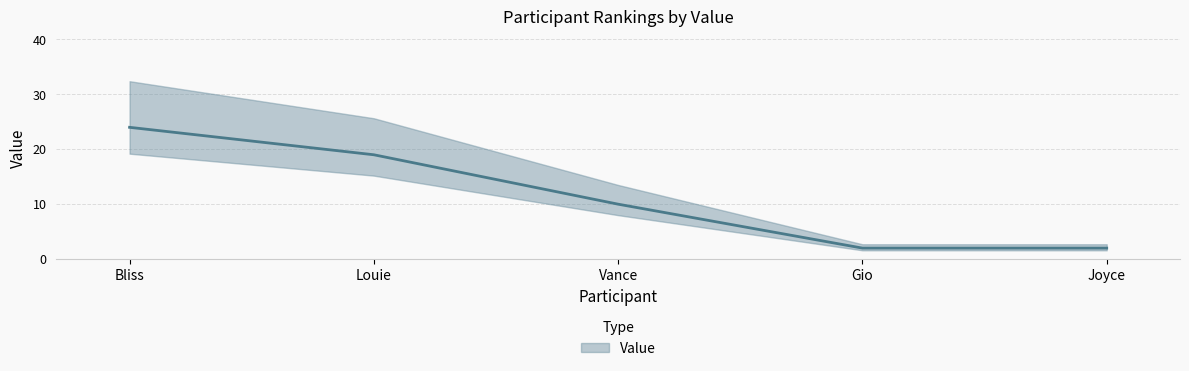

What position from the right is Vance?

3